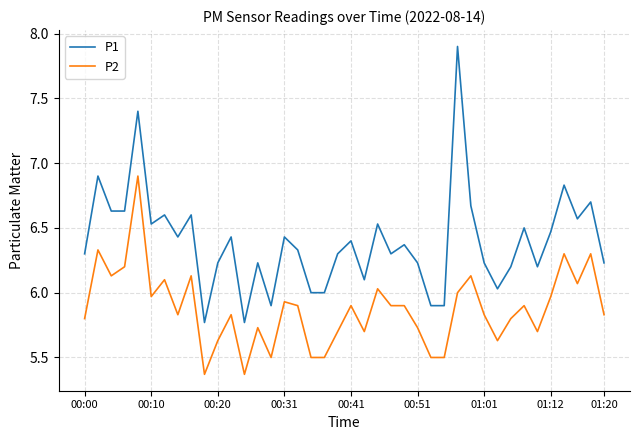

What is the sum of all P1 values?

255.7